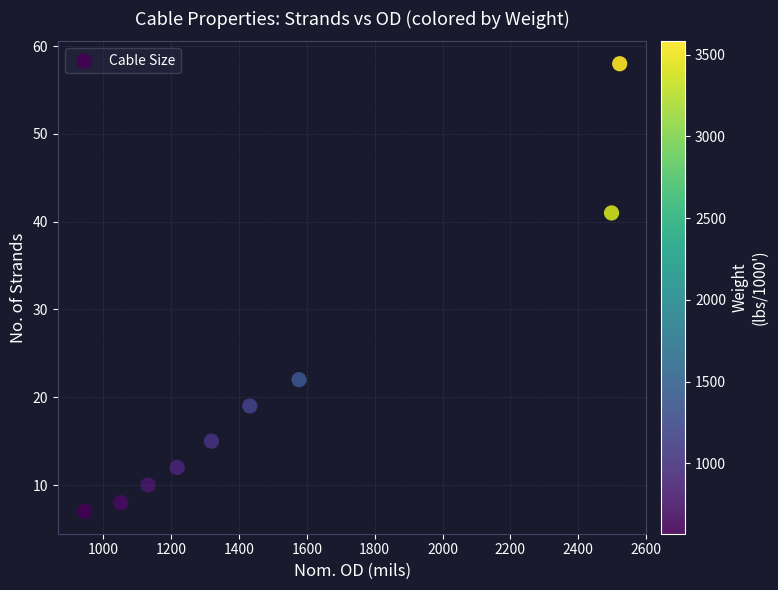

What is the range of Y values (max minus min)?

51